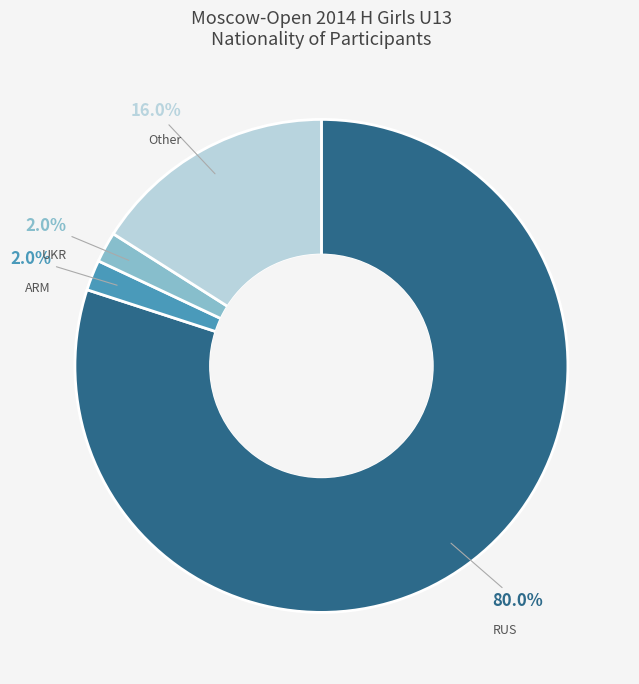

How much of the chart is everything except UKR?

98.0%